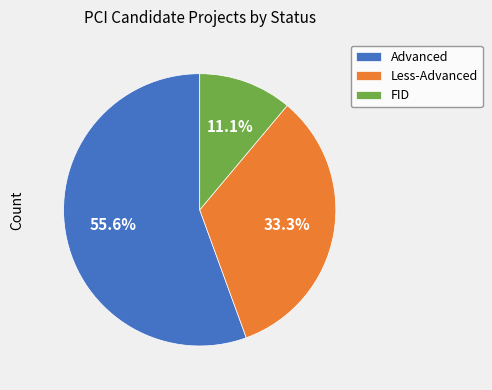

Does any single category account for the majority?

Yes